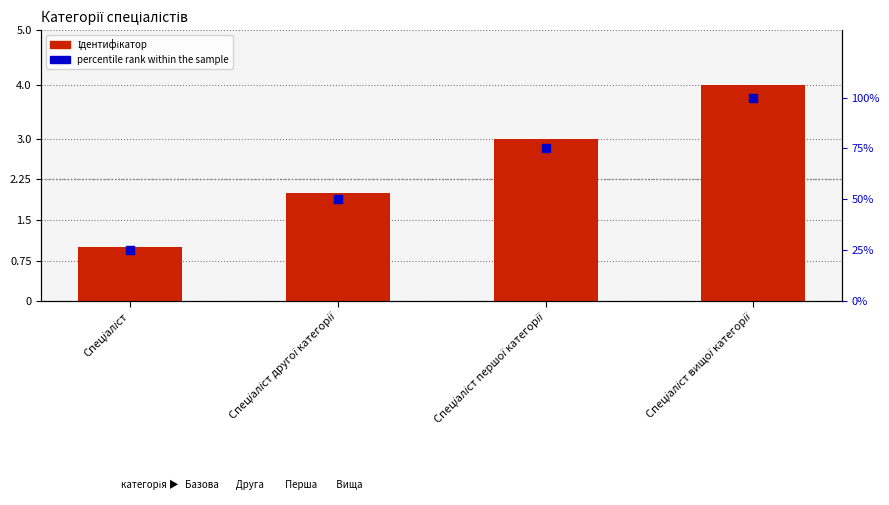

At which category is the sum across all series the highest?

Спеціаліст вищої категорії